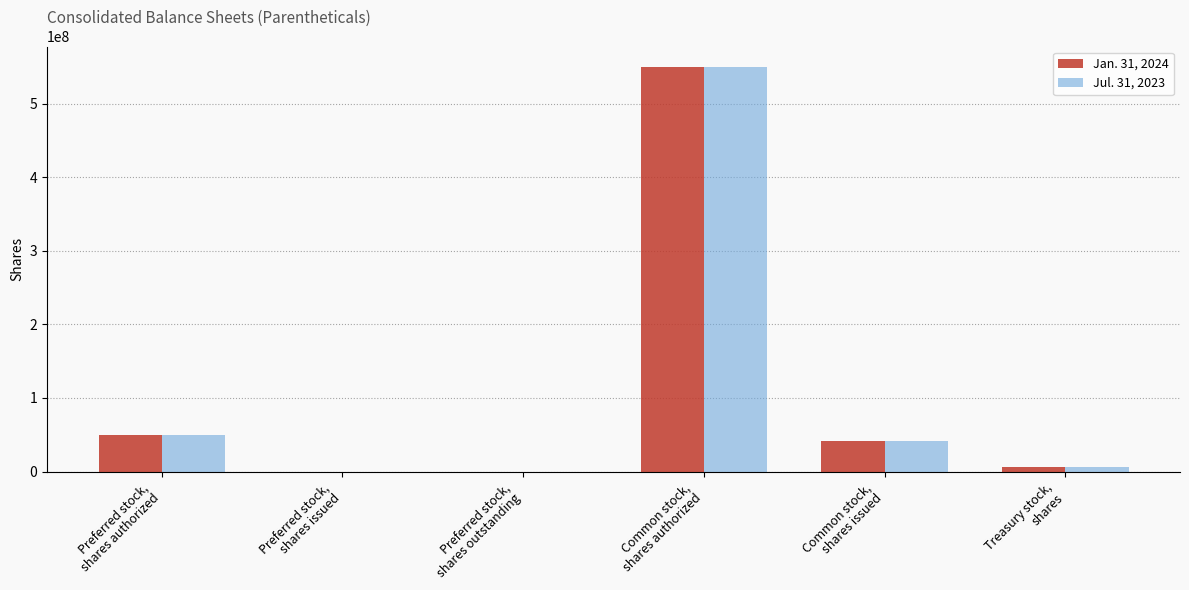

What are all the series names shown in the legend?

Jan. 31, 2024, Jul. 31, 2023